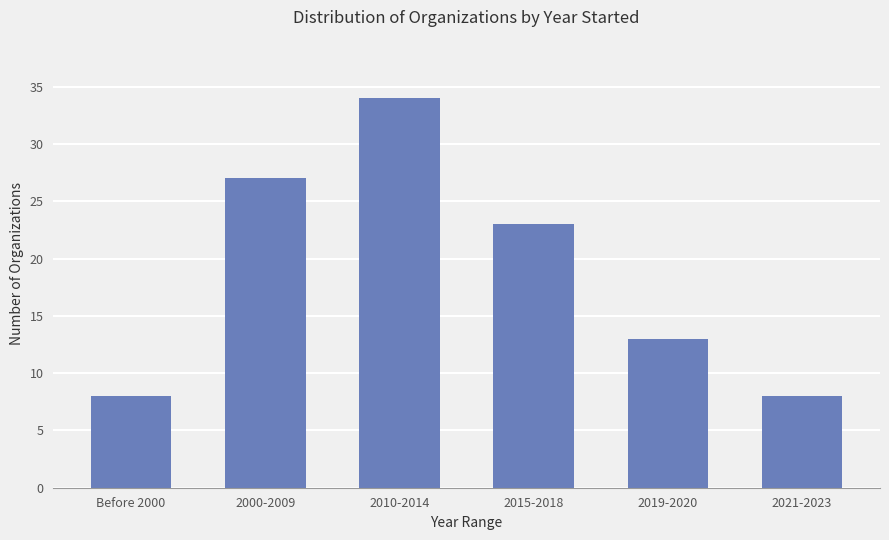

Where is the data nearest to the value 21?

2015-2018